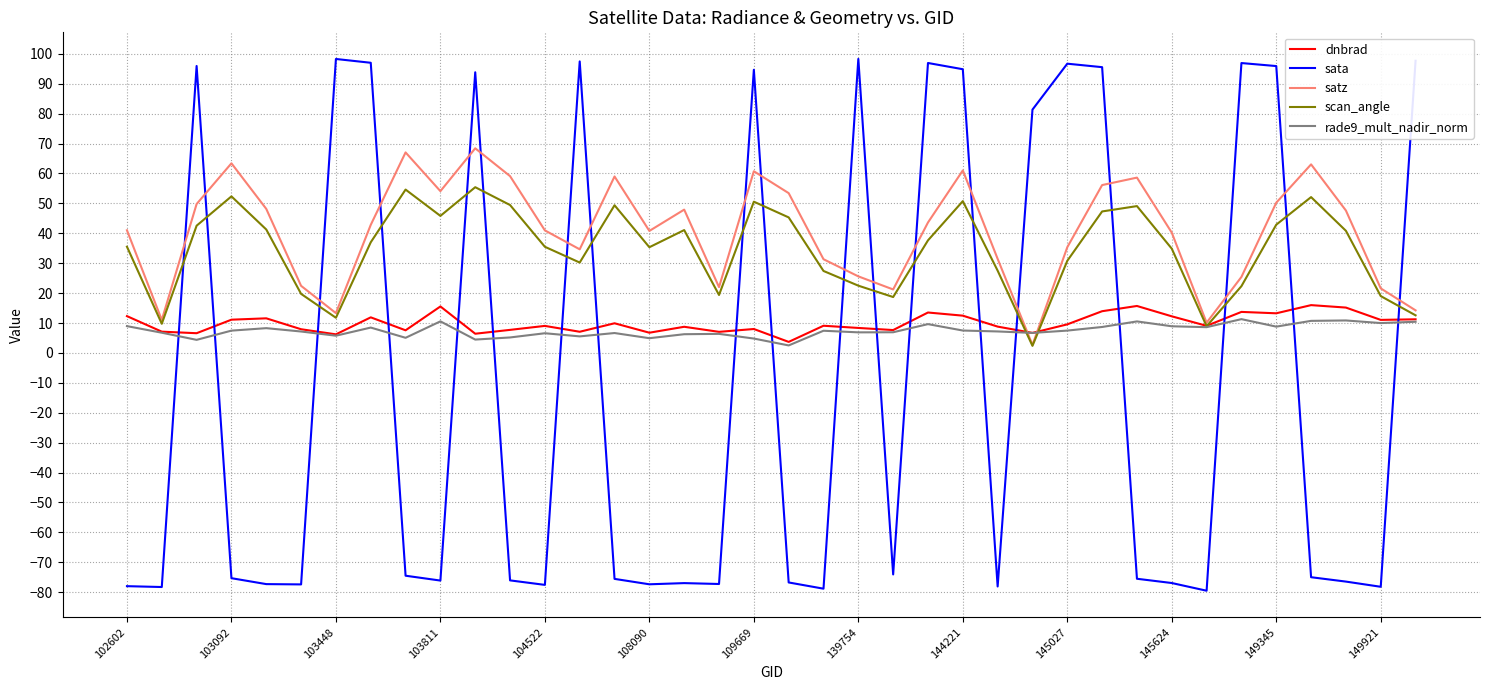

What is the sum of all sata values?

-335.2